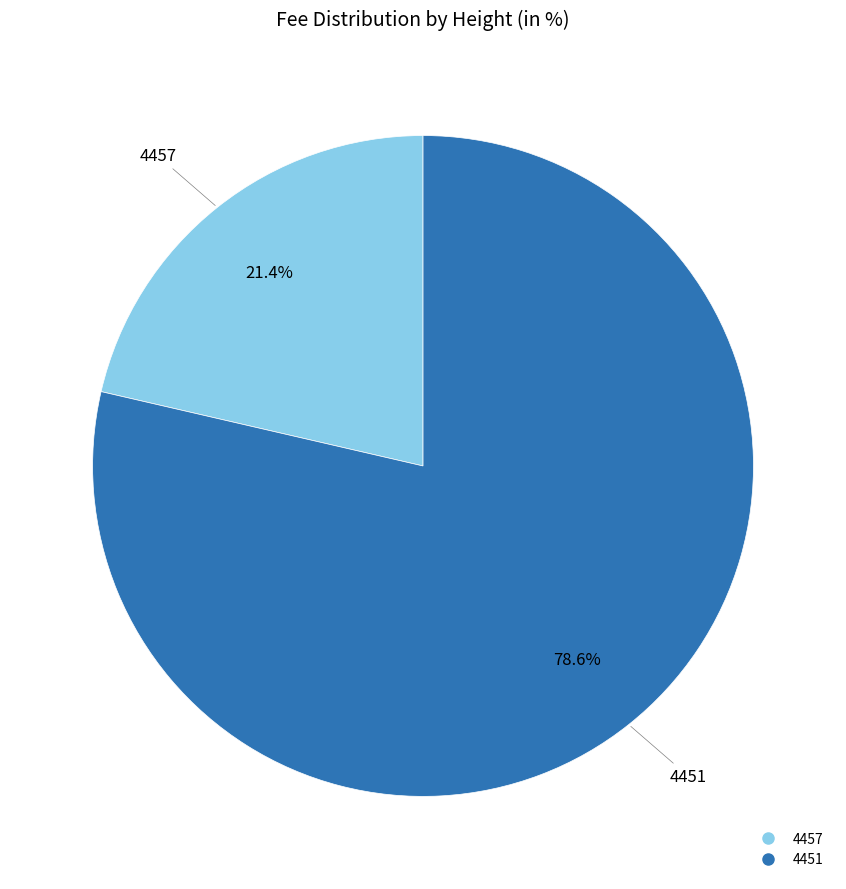

To the nearest percent, what percentage of the pie is 4451?

79%